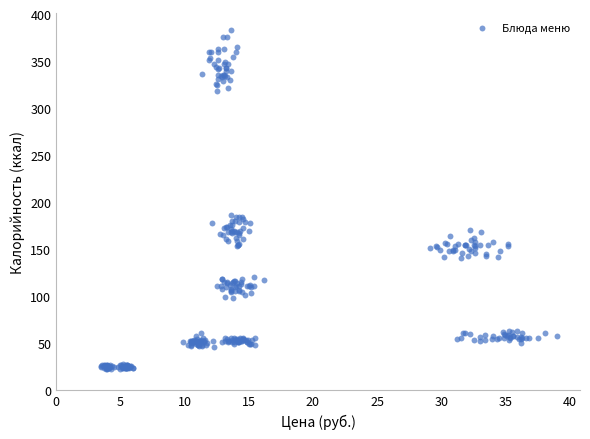

What is the range of X values (max minus min)?

35.6